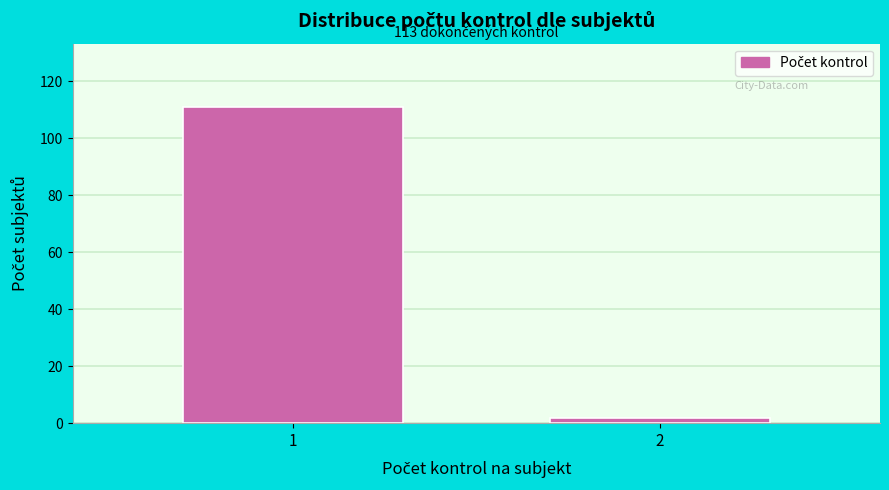

Reading right to left, what are all the values shown in this chart?

2=2	1=111